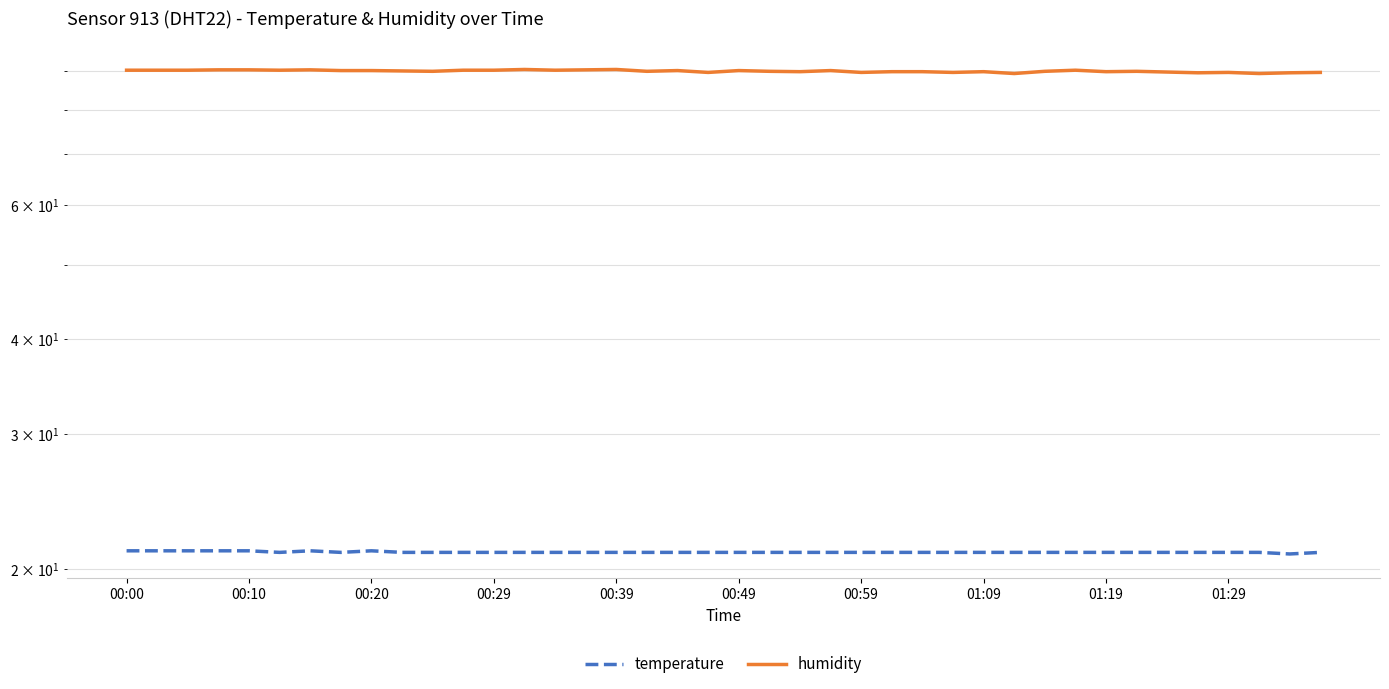

List the series in order of their peak value, highest first.

humidity, temperature